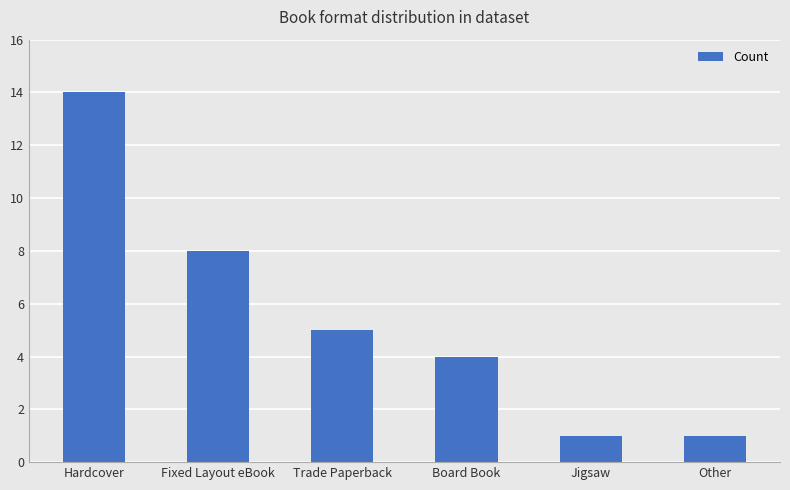

The value at Other is 1. True or false?

True